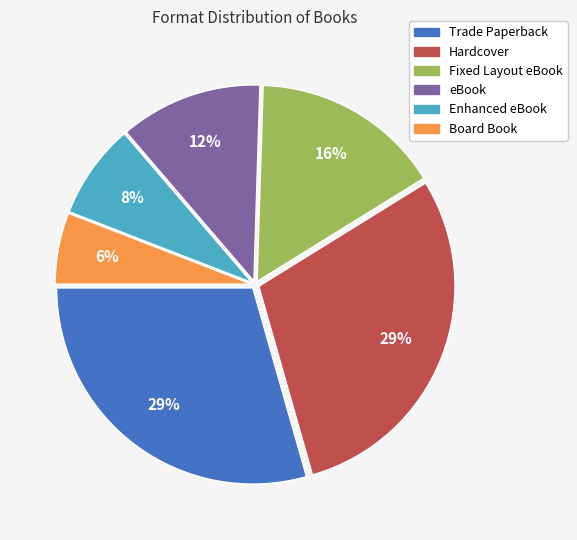

True or false: Hardcover accounts for 44% of the total.

False